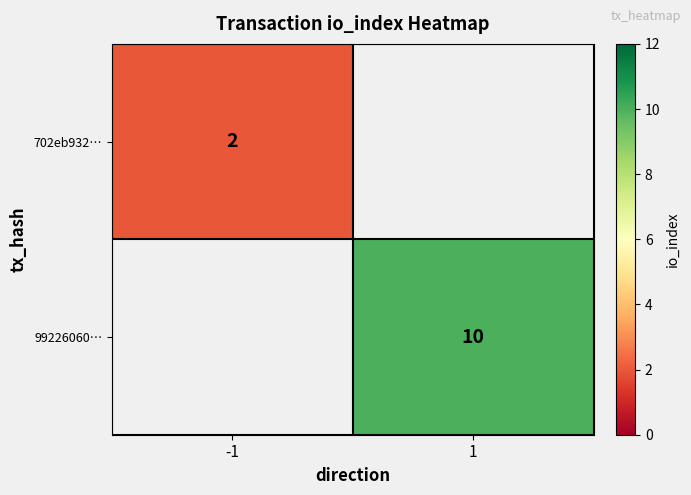

The value of 702eb932… at -1 is 1. True or false?

False